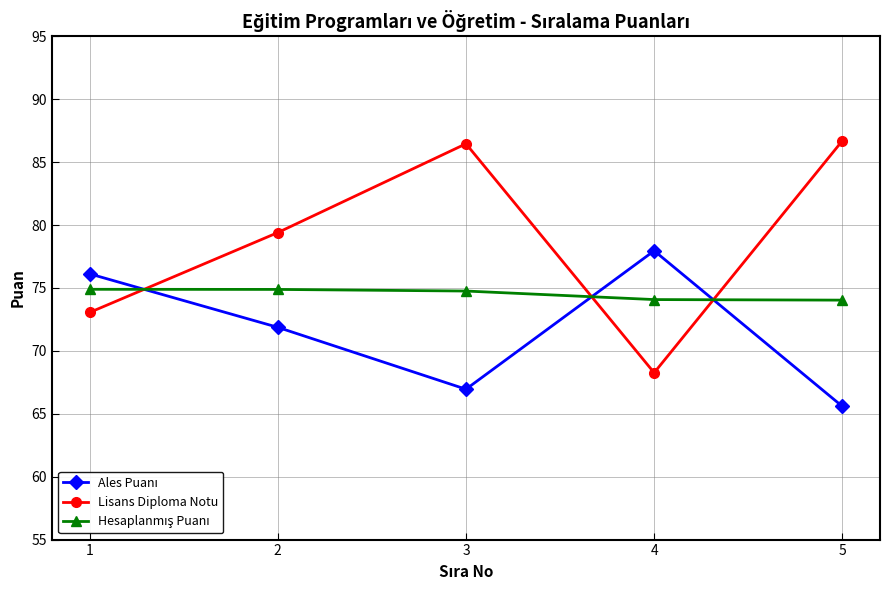

What is the sum of all Lisans Diploma Notu values?

393.9